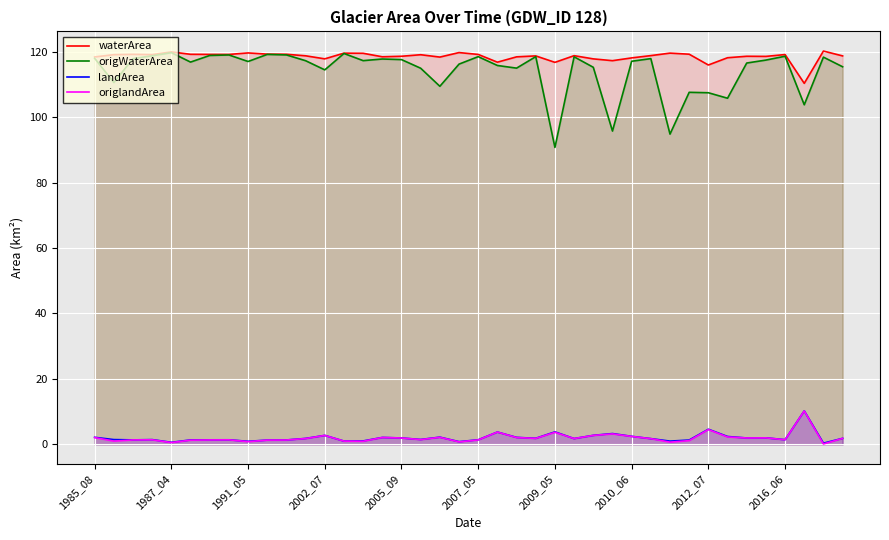

What is the difference between the highest and lowest values at 10?

117.9